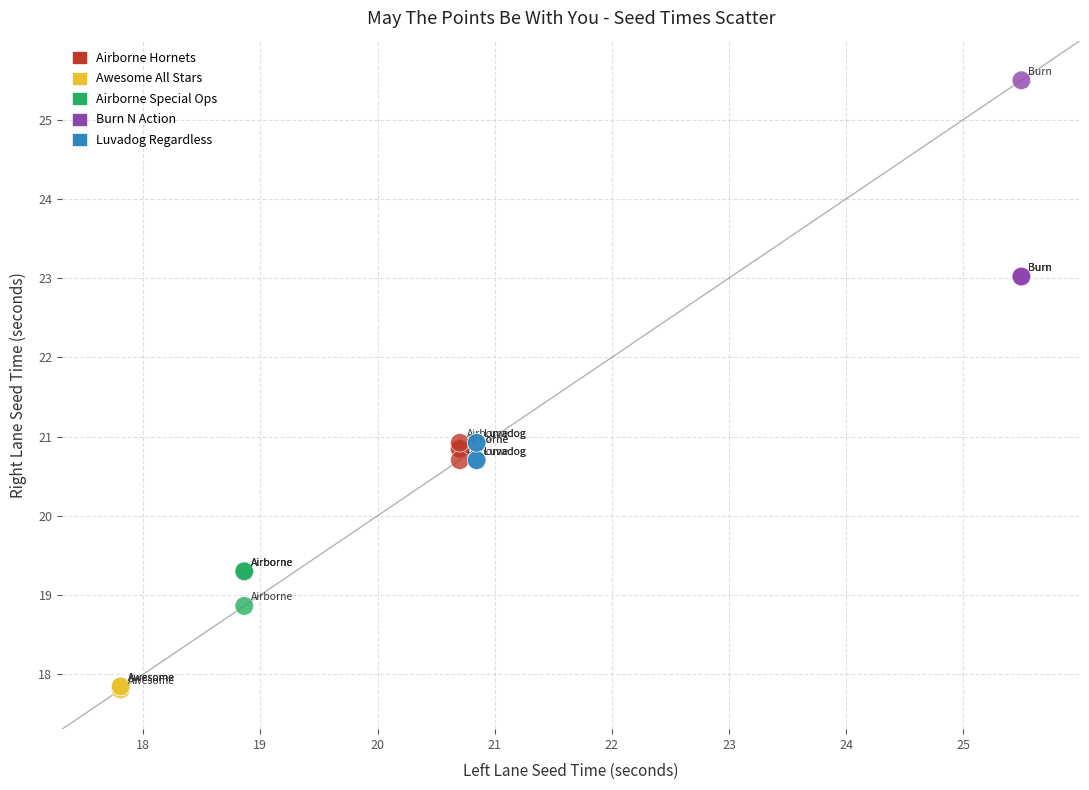

Which series contains the lowest Y value?

Awesome All Stars